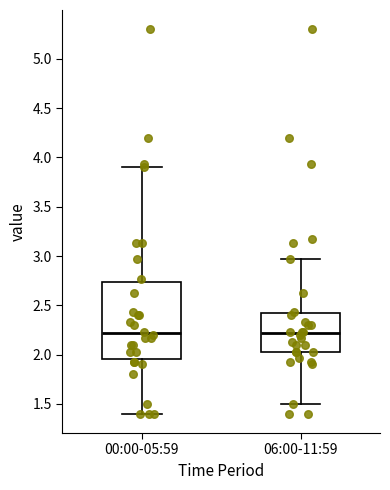

Where is the upper edge of the box for 06:00-11:59 on the y-axis? The values are not printed on the chart, so give them approximately, as read against the axis.

2.40